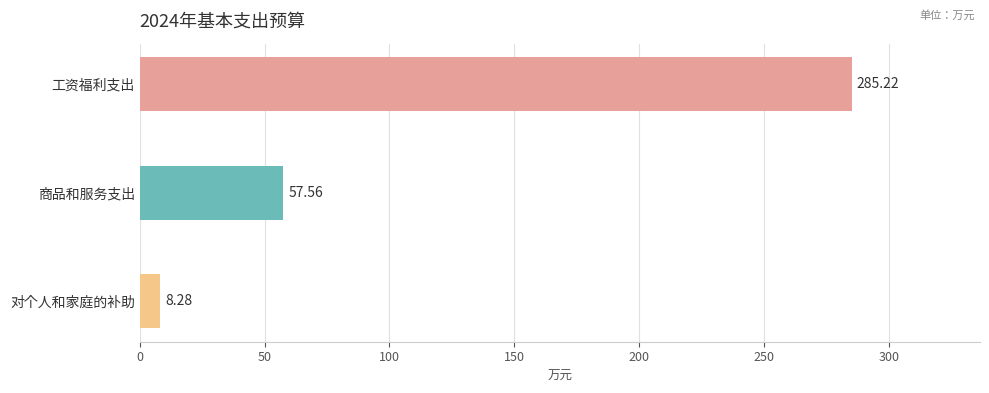

What is the difference between the values at 商品和服务支出 and 工资福利支出?

227.7